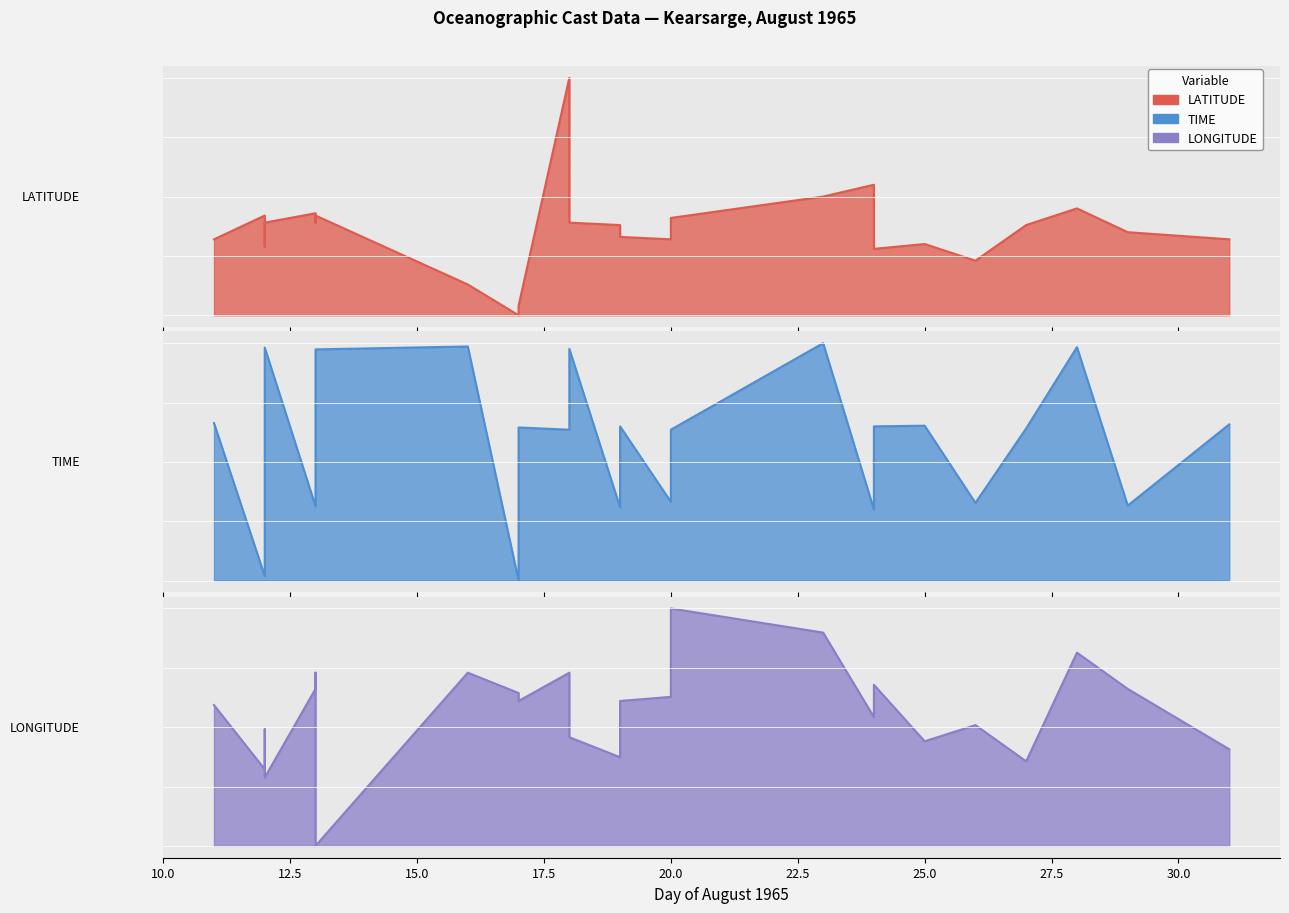

True or false: LATITUDE has a value of 0.4 at 25.0.

True